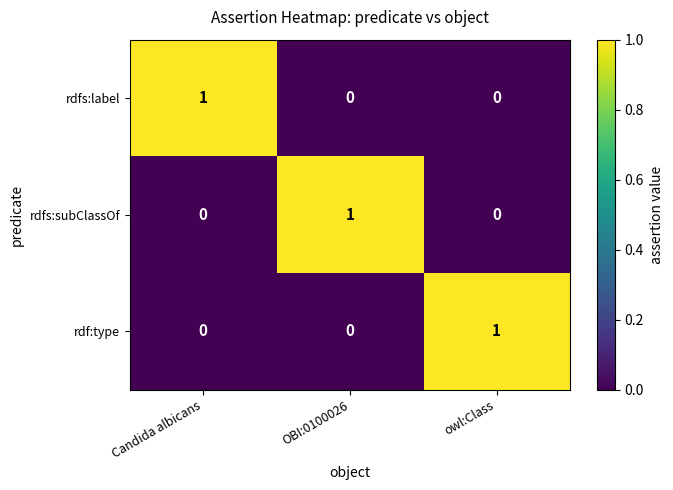

Reading left to right, transcribe all the data shown in this chart.

rdfs:label: Candida albicans=1	OBI:0100026=0	owl:Class=0
rdfs:subClassOf: Candida albicans=0	OBI:0100026=1	owl:Class=0
rdf:type: Candida albicans=0	OBI:0100026=0	owl:Class=1